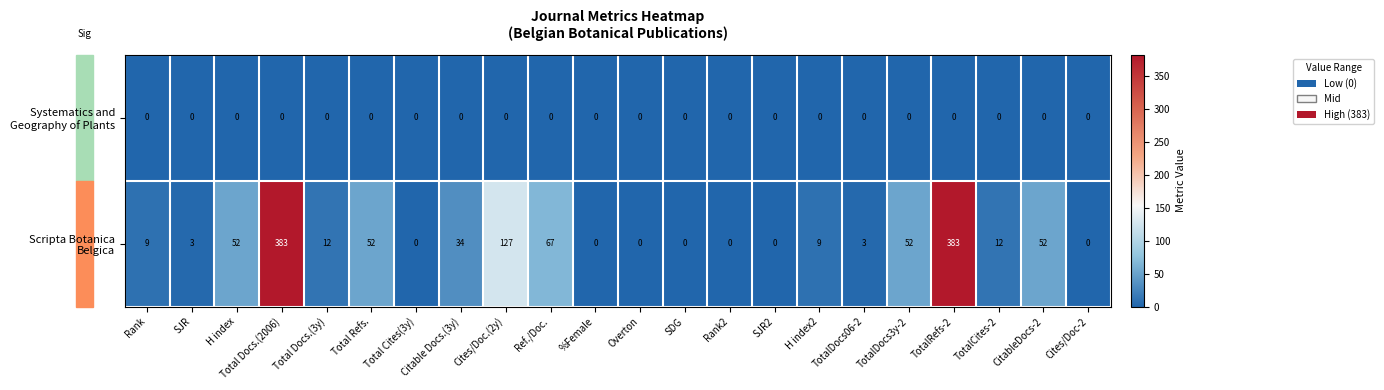

What is the maximum value shown in the chart?

383